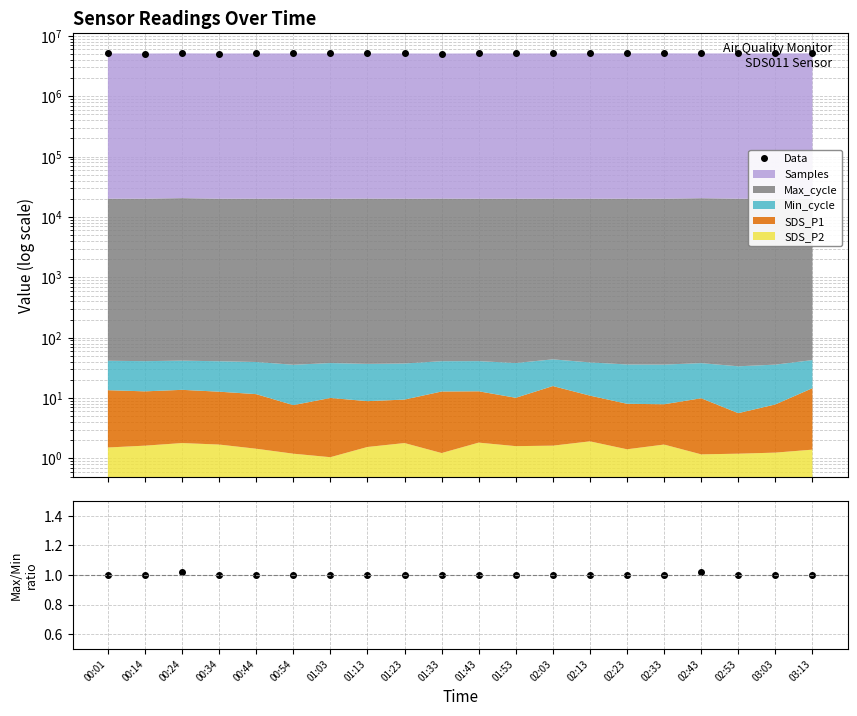

At how many categories does at least one series exceed 1911662?

20